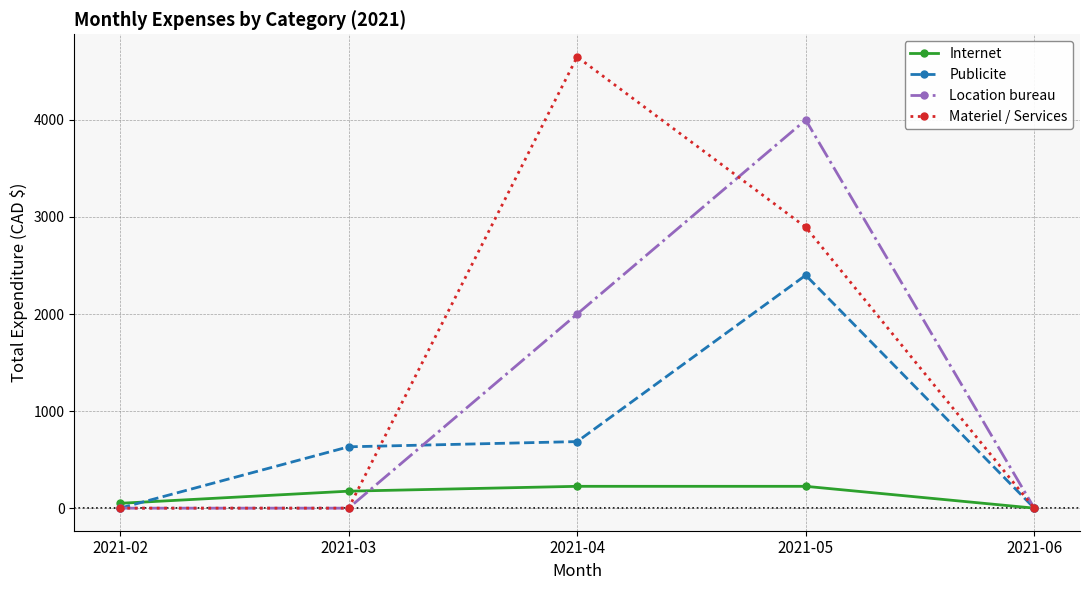

Which series changed the most between 2021-02 and 2021-05?

Location bureau